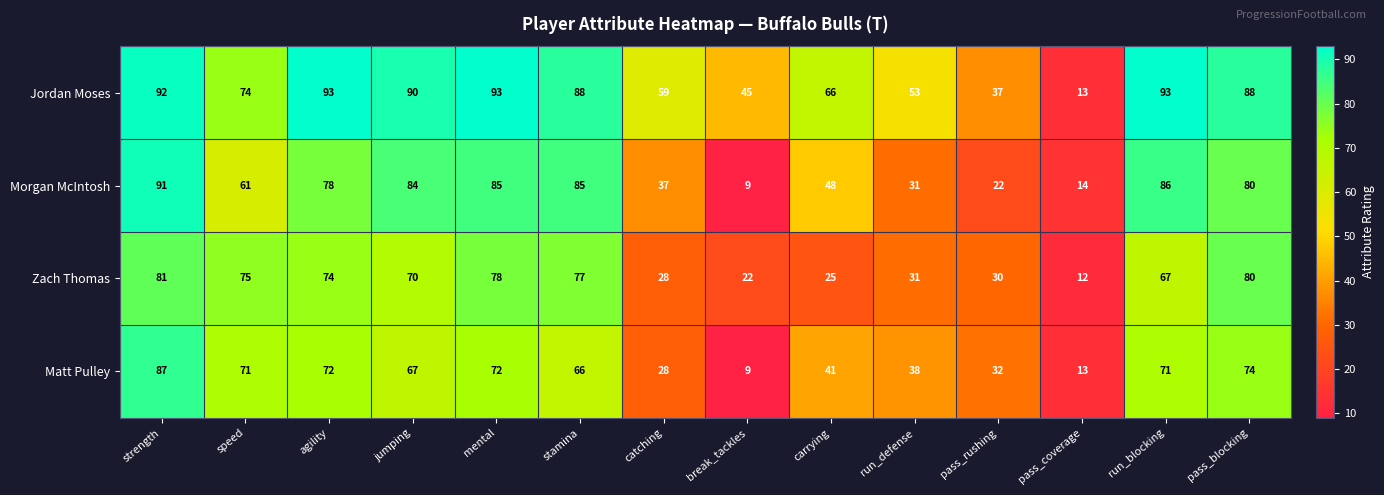

What is the smallest value displayed?

9